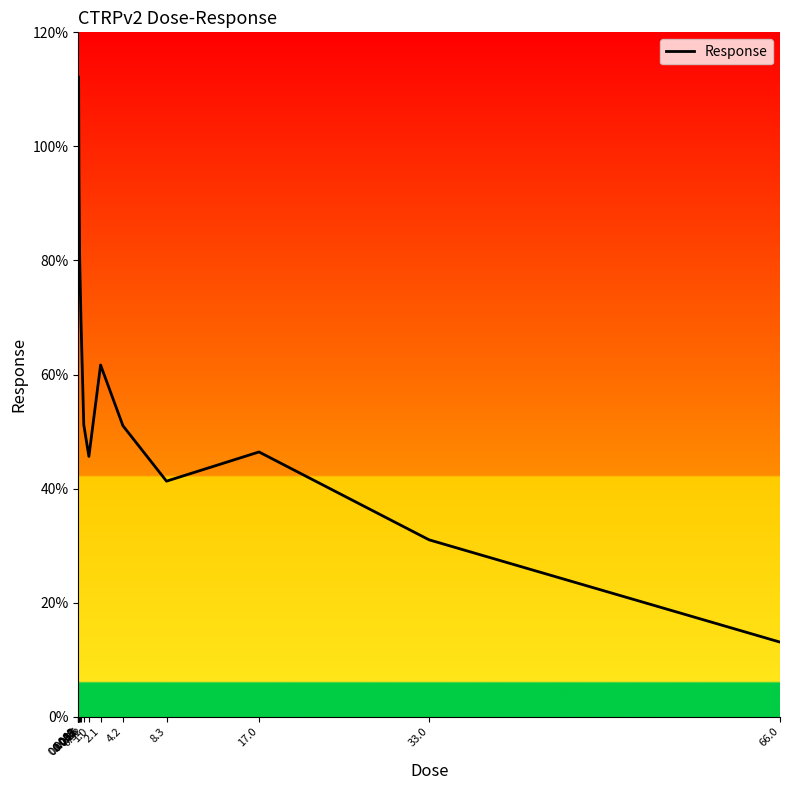

What is the sum of all values?

1117.5